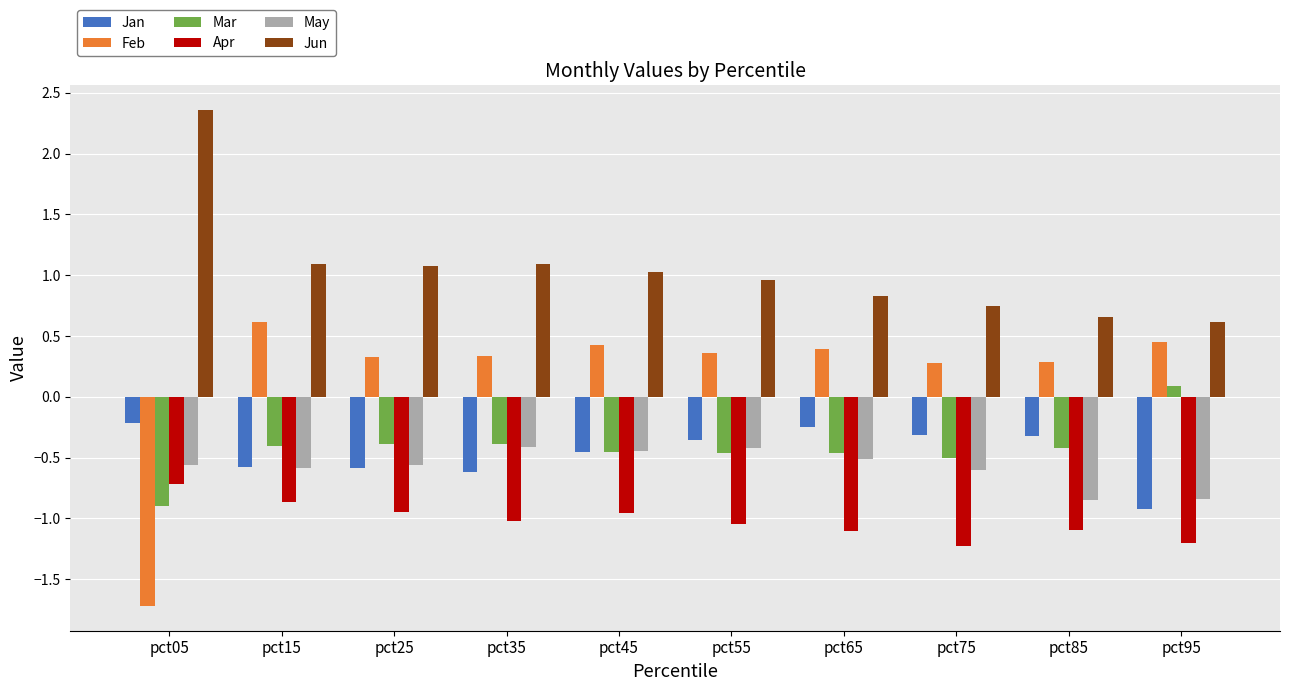

Which series has the largest total across all categories?

Jun